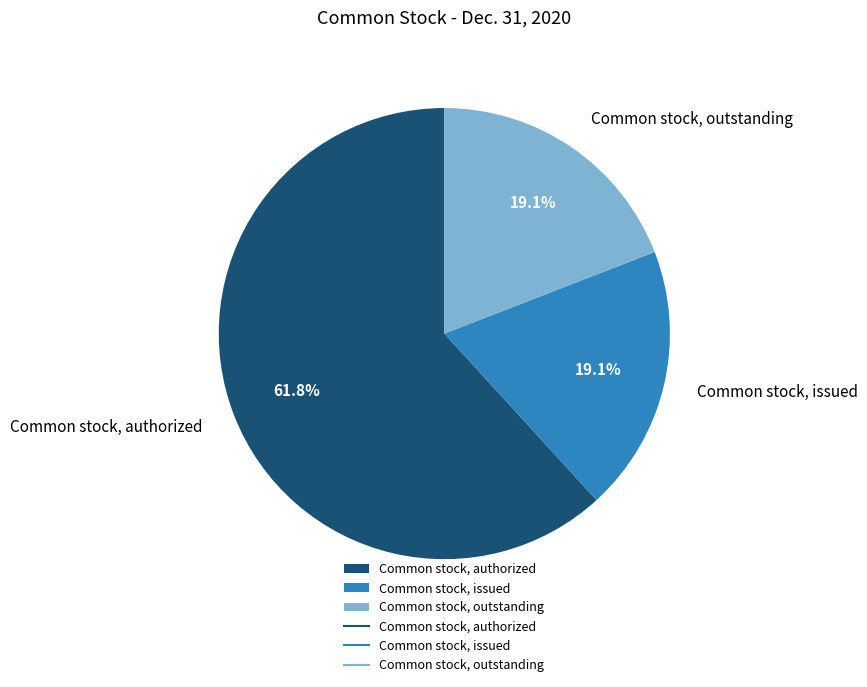

To the nearest percent, what is the difference between the largest and smallest slice percentages?

43%